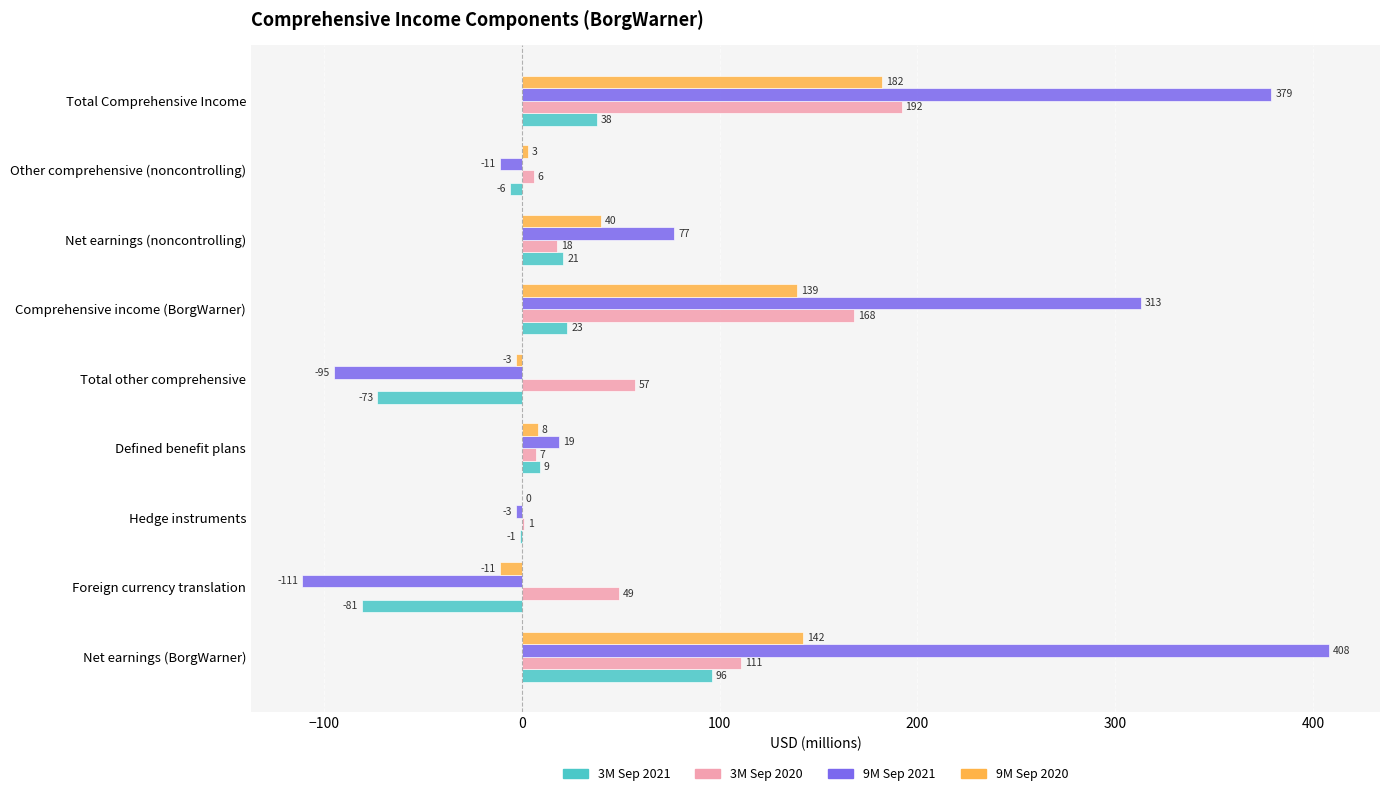

How many distinct data groups are displayed?

4